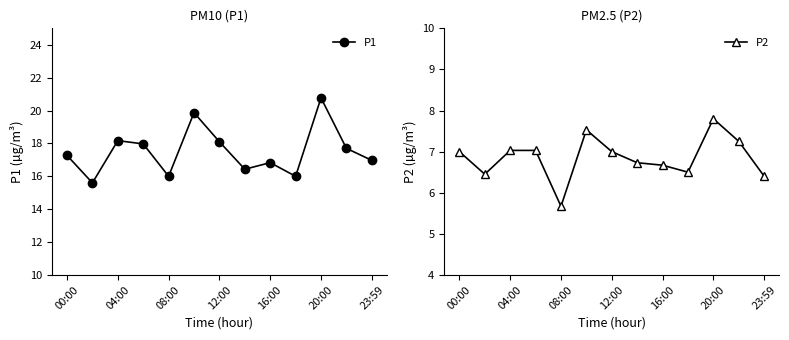

What are all the series names shown in the legend?

P1, P2